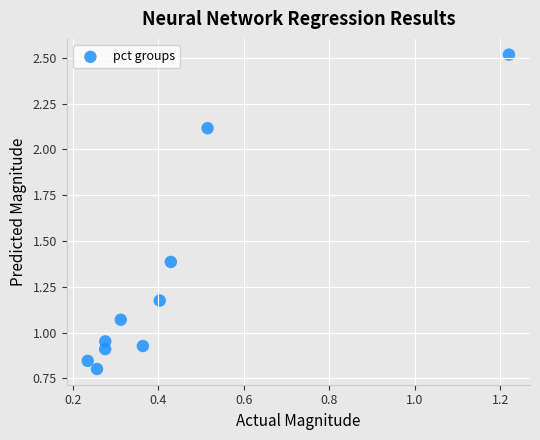

What is the range of Y values (max minus min)?

1.7